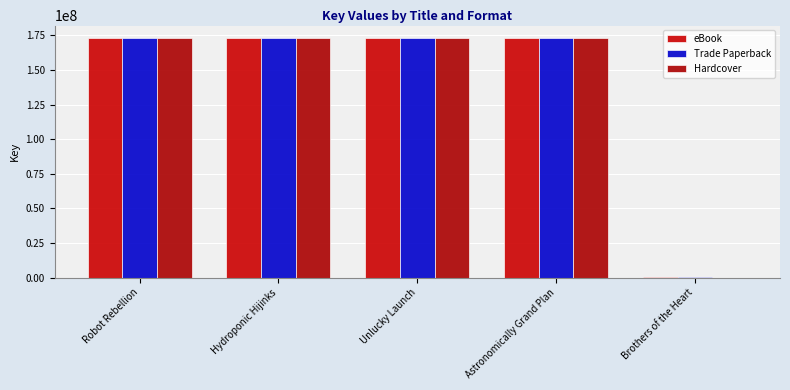

Reading left to right, extract all data points from this chart.

eBook: 173511206	173507409	173502256	173500405	334292
Trade Paperback: 173511206	173507409	173502256	173500405	334292
Hardcover: 173511206	173507409	173502256	173500405	0